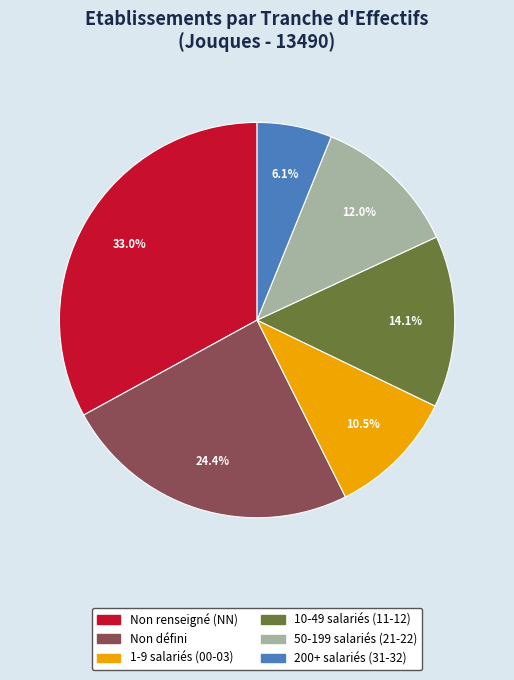

Does any single category account for the majority?

No